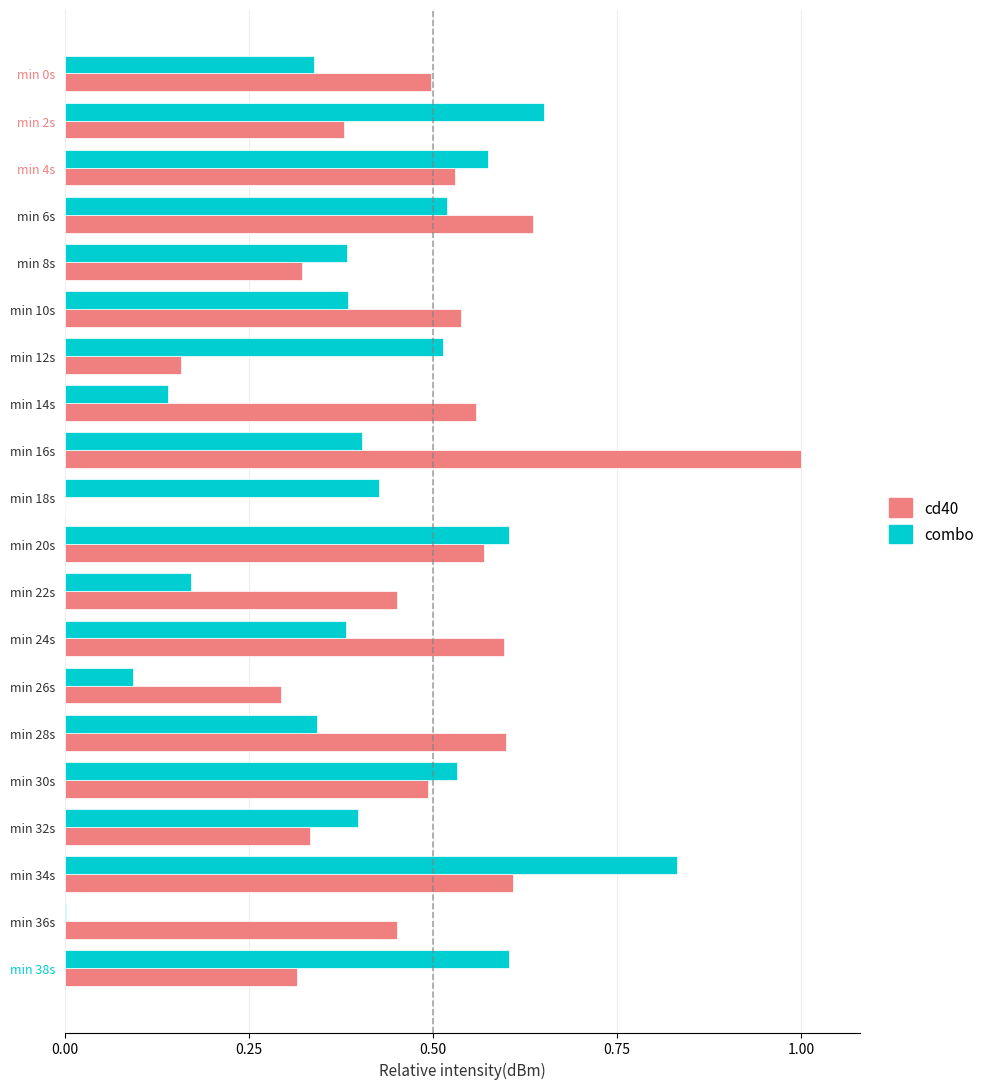

Which series changed the most between min 10s and min 22s?

combo